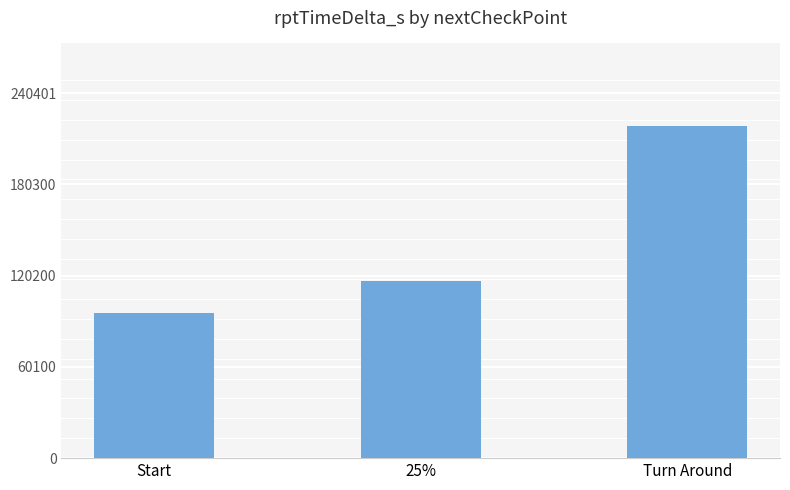

Which has a higher value, Start or Turn Around?

Turn Around